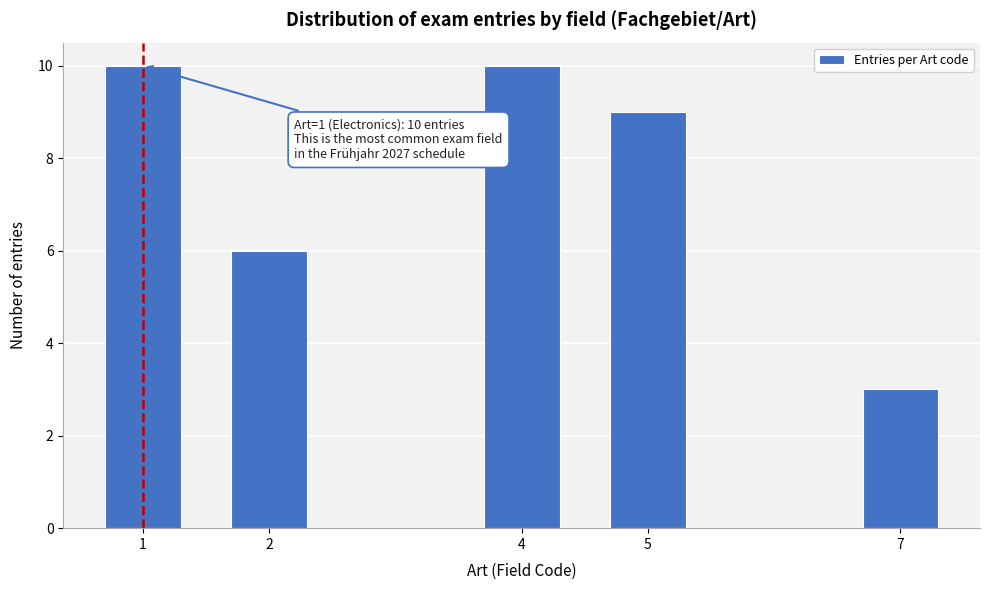

Reading left to right, extract all data points from this chart.

10	6	10	9	3